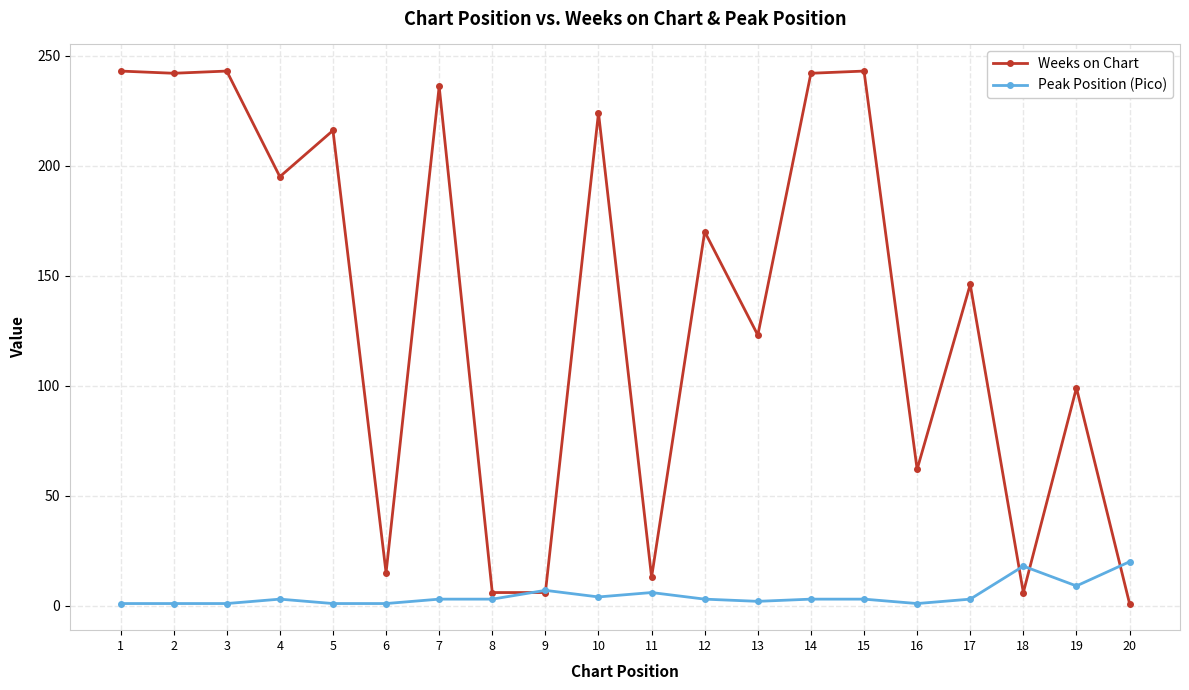

What is the maximum value for Weeks on Chart?

243